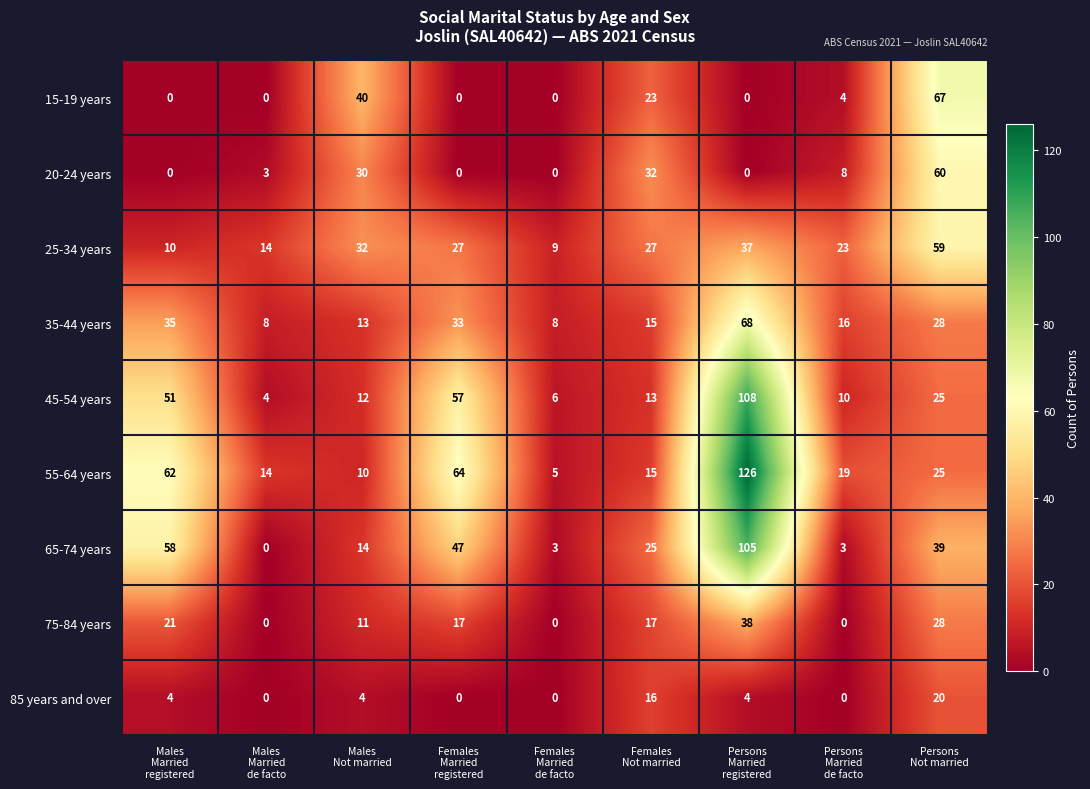

Count the number of data series in this chart.

9